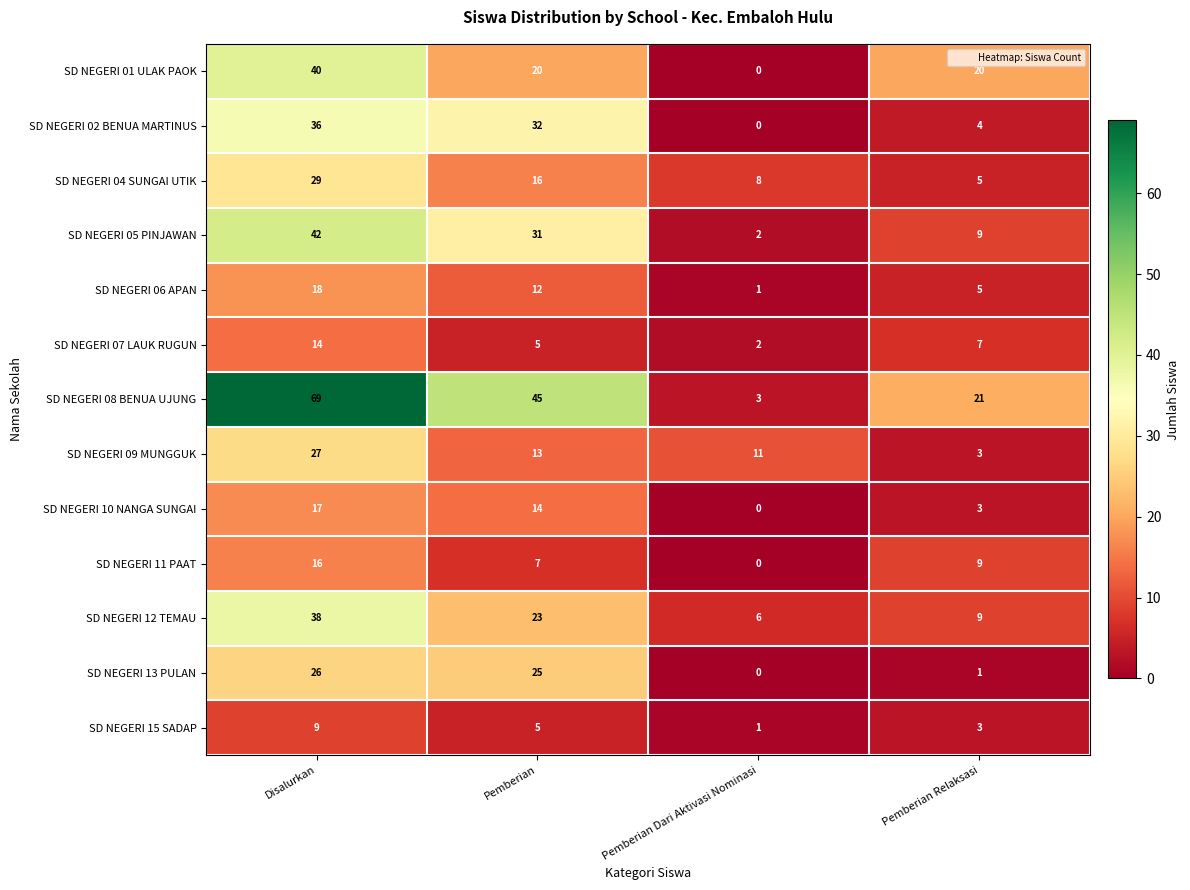

The SD NEGERI 15 SADAP series shows 5 at Pemberian. True or false?

True